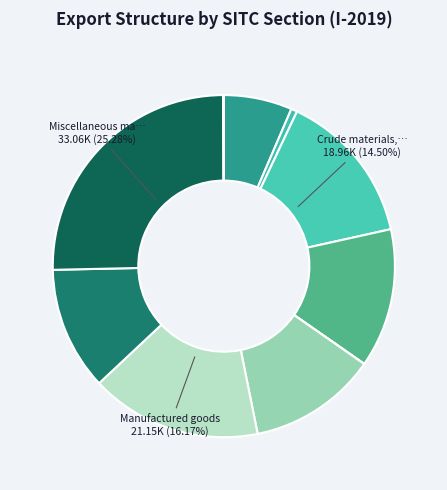

Which slice is the smallest?

Animal and vegetable oils